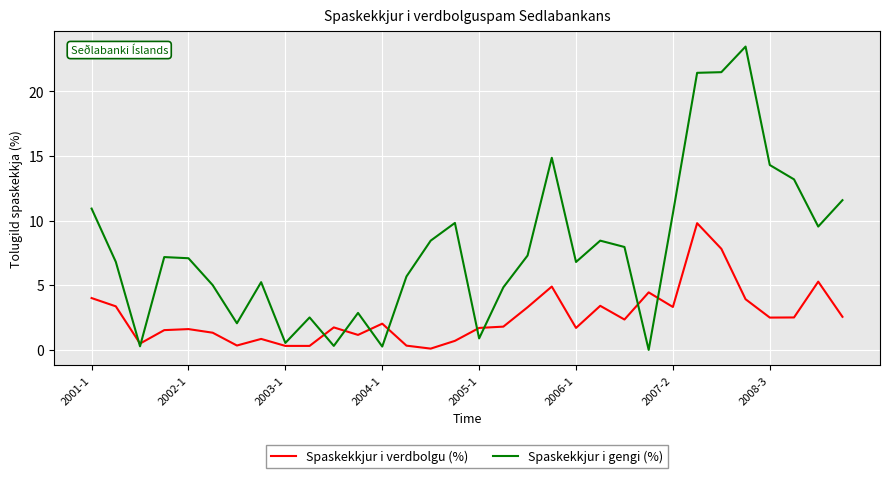

What is the difference between the maximum and second lowest values in the Spaskekkjur i verdbolgu (%) series?

9.5